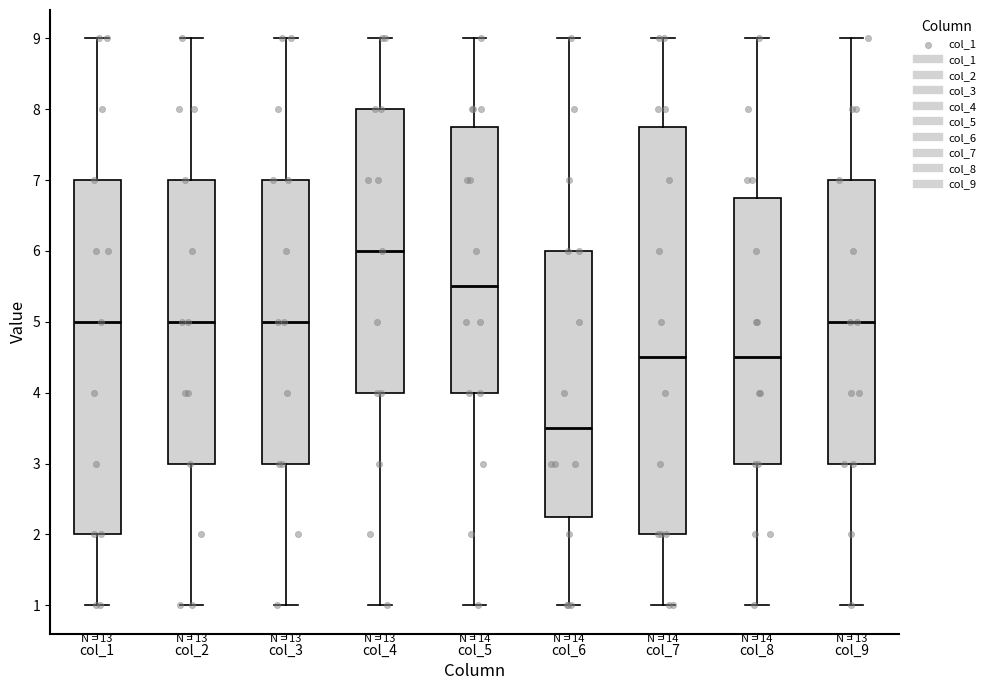

Reading left to right, read every box against the y-axis: the position of its median line, the range the box covers, and the ends of its whiskers. The values are not printed on the chart, so give them approximately, as read against the axis.

col_1: median 5.0, box 2.0 to 7.0, whiskers 1.0 to 9.0
col_2: median 5.0, box 3.0 to 7.0, whiskers 1.0 to 9.0
col_3: median 5.0, box 3.0 to 7.0, whiskers 1.0 to 9.0
col_4: median 6.0, box 4.0 to 8.0, whiskers 1.0 to 9.0
col_5: median 5.5, box 4.0 to 7.8, whiskers 1.0 to 9.0
col_6: median 3.5, box 2.3 to 6.0, whiskers 1.0 to 9.0
col_7: median 4.5, box 2.0 to 7.8, whiskers 1.0 to 9.0
col_8: median 4.5, box 3.0 to 6.8, whiskers 1.0 to 9.0
col_9: median 5.0, box 3.0 to 7.0, whiskers 1.0 to 9.0